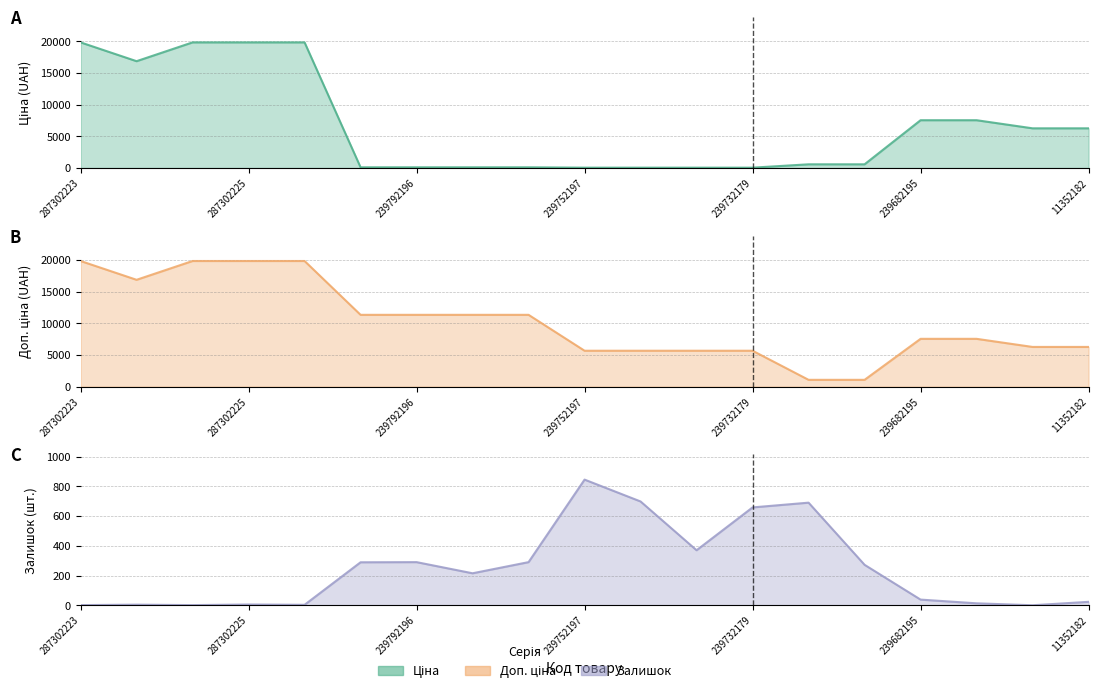

What is the total value across all series at 239772179?

11737.3